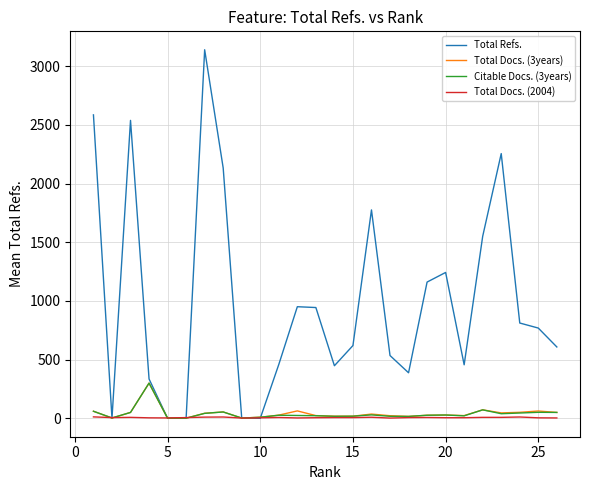

Which series has the largest total across all categories?

Total Refs.